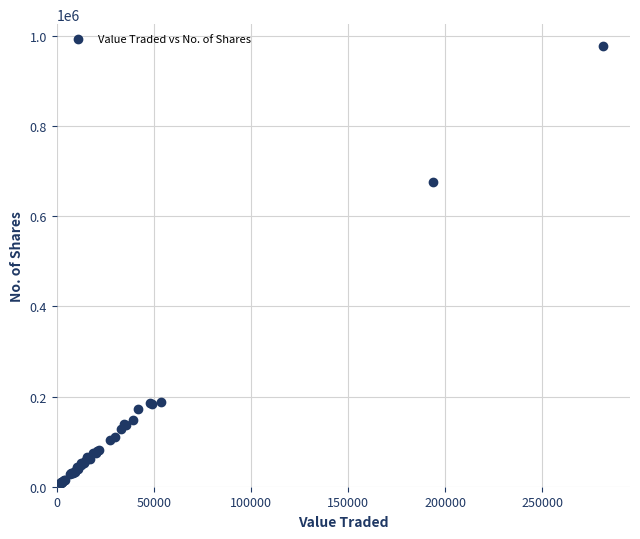

What Y value in the scatter plot is closest to 492557?

675899